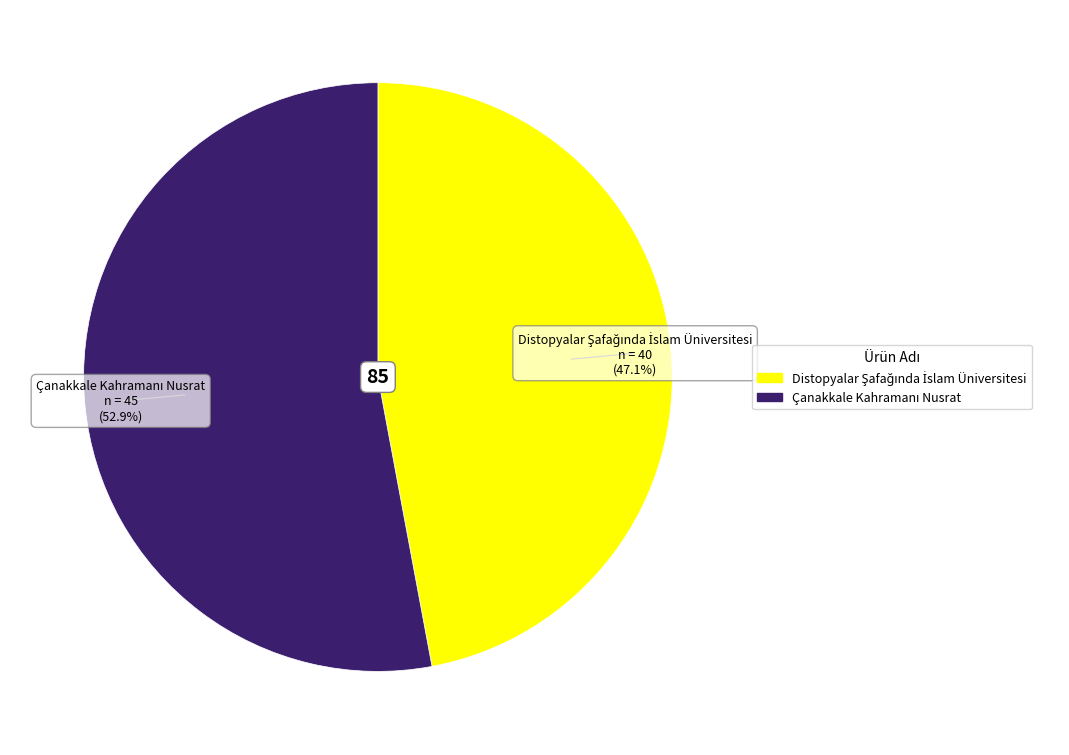

How many slices are in this pie chart?

2